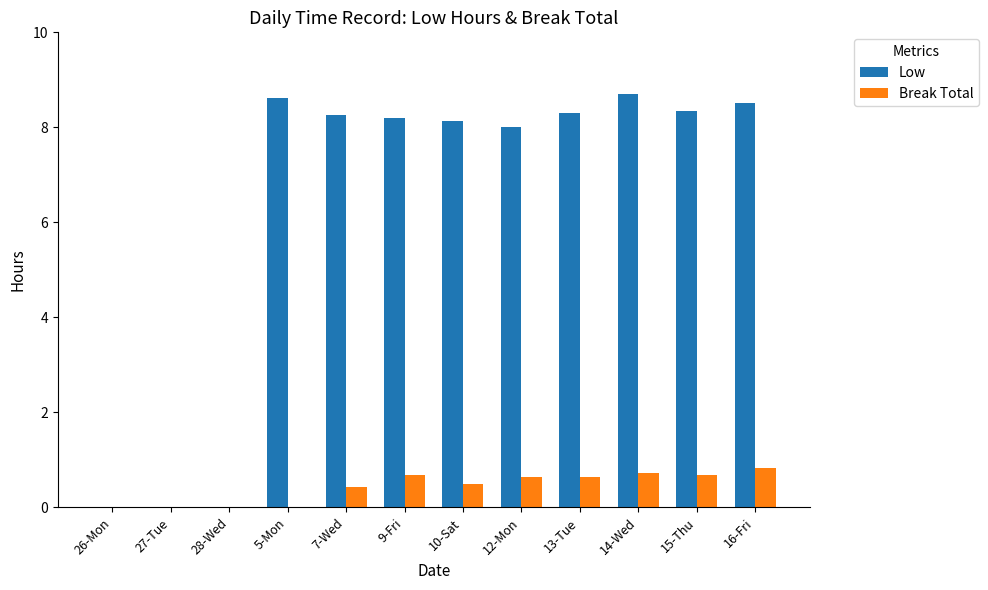

Which series has the largest total across all categories?

Low